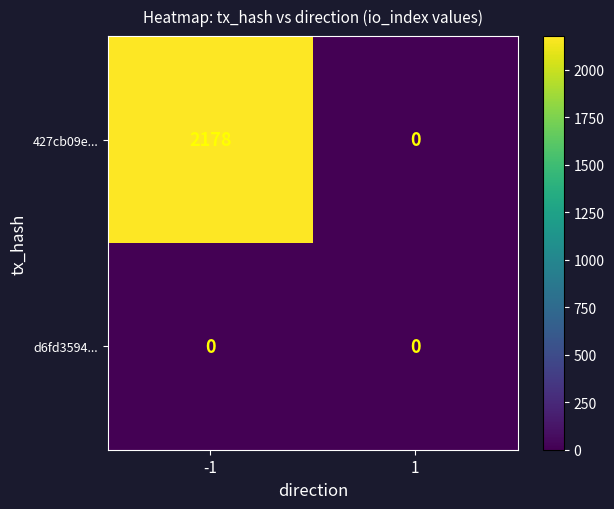

Reading left to right, extract all data points from this chart.

427cb09e...: 2178	0
d6fd3594...: 0	0